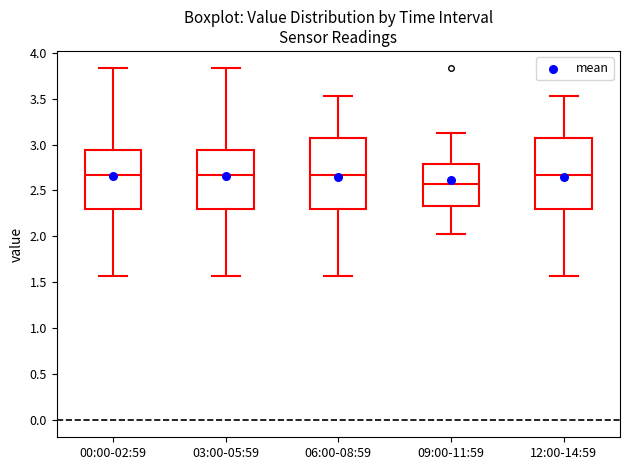

Reading left to right, transcribe this box plot: for each box, give where its median line is, the range the box spans, and where its two whiskers end, as read against the y-axis. The values are not printed on the chart, so give them approximately, as read against the axis.

00:00-02:59: median 2.65, box 2.30 to 2.95, whiskers 1.55 to 3.85
03:00-05:59: median 2.65, box 2.30 to 2.95, whiskers 1.55 to 3.85
06:00-08:59: median 2.65, box 2.30 to 3.05, whiskers 1.55 to 3.55
09:00-11:59: median 2.55, box 2.35 to 2.80, whiskers 2.05 to 3.15
12:00-14:59: median 2.65, box 2.30 to 3.05, whiskers 1.55 to 3.55